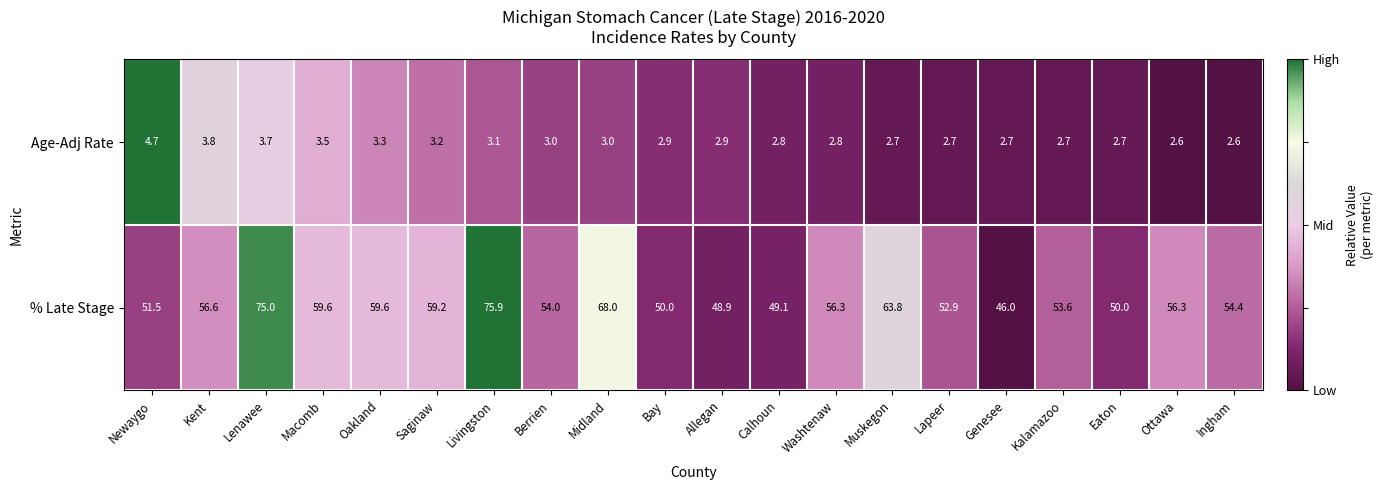

What is the average value of the % Late Stage series?

57.0